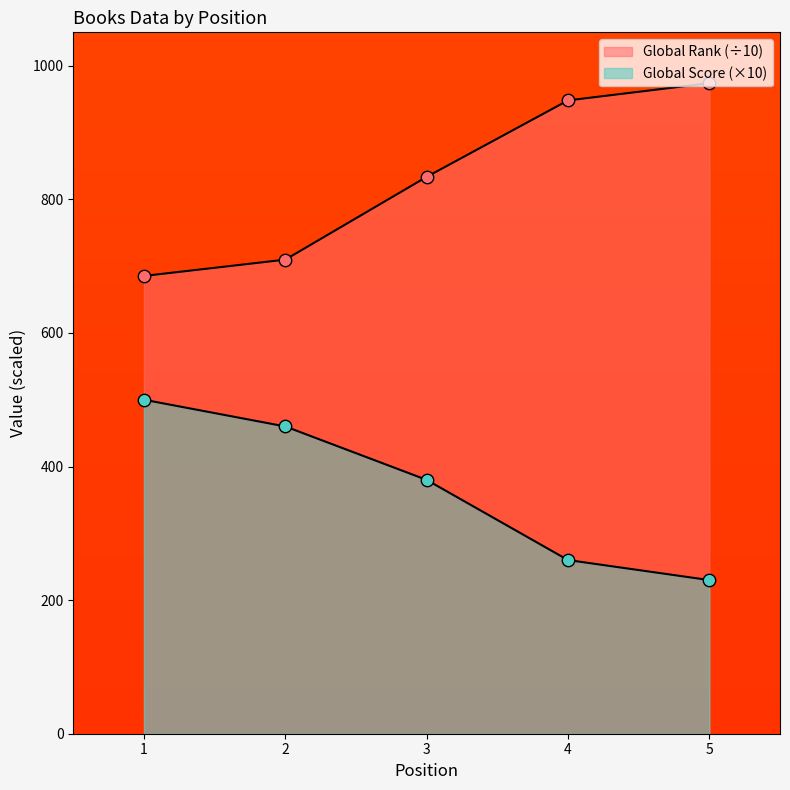

Which series has the largest Y range (max minus min)?

Global Rank